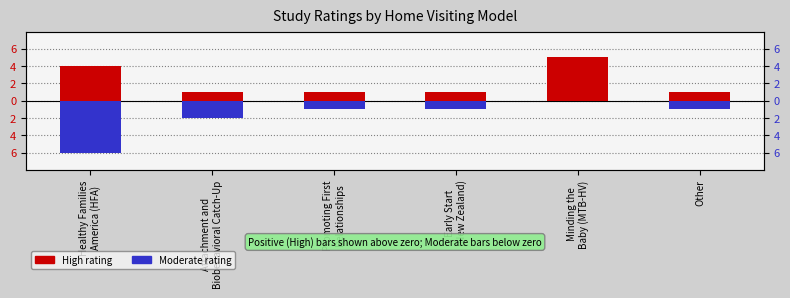

What position from the left is Promoting First
Relationships?

3